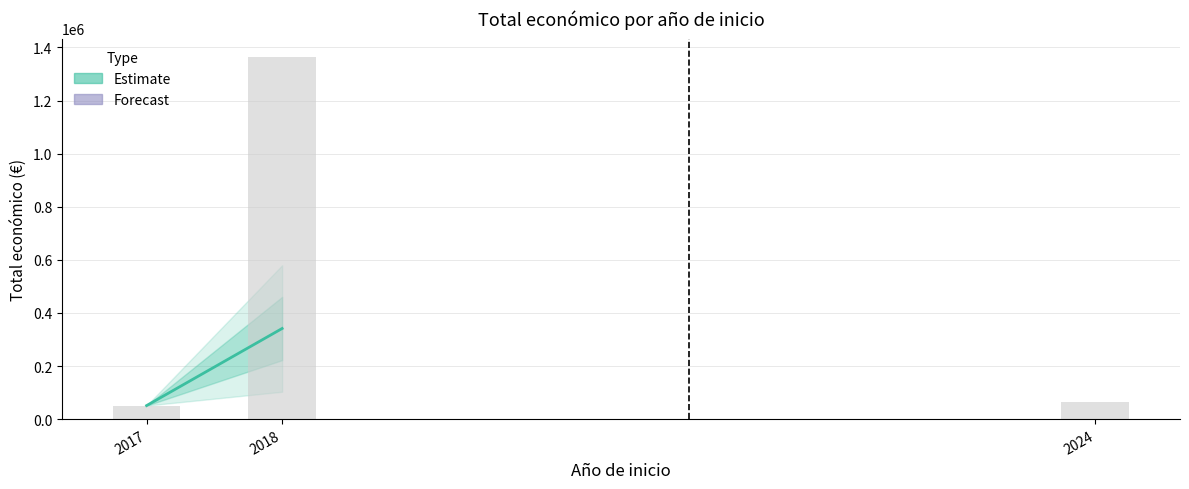

True or false: the data shows 224561.2 at 2018.

False